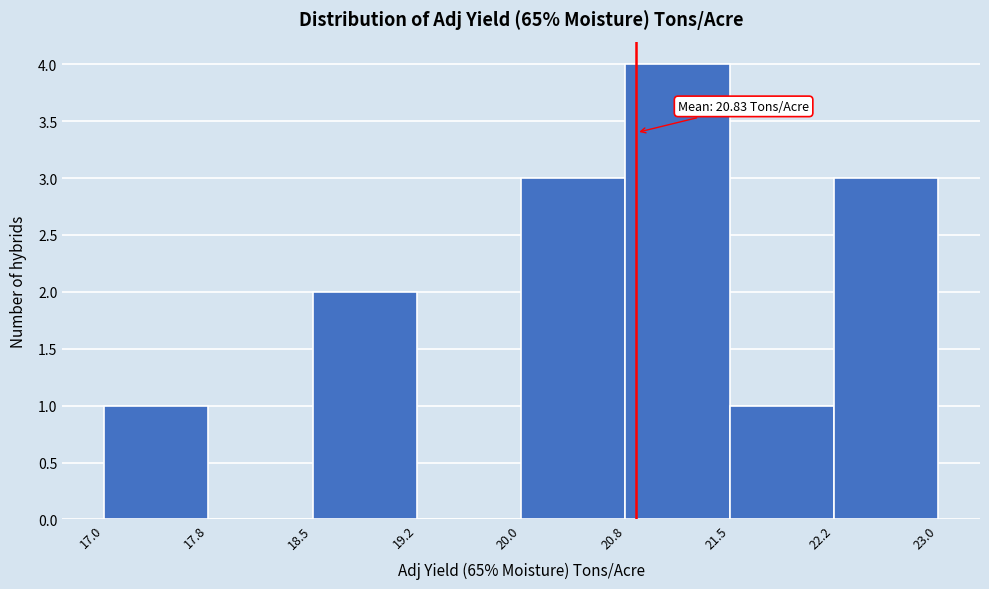

Which range on the x-axis has the tallest bar?

20.8 to 21.5